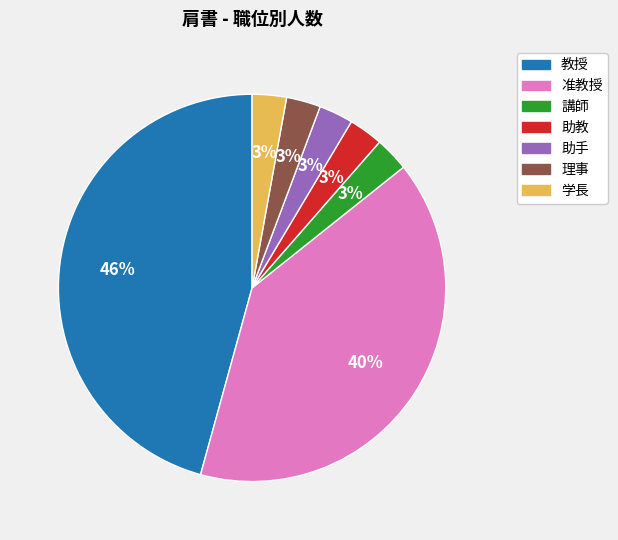

How many slices are in this pie chart?

7